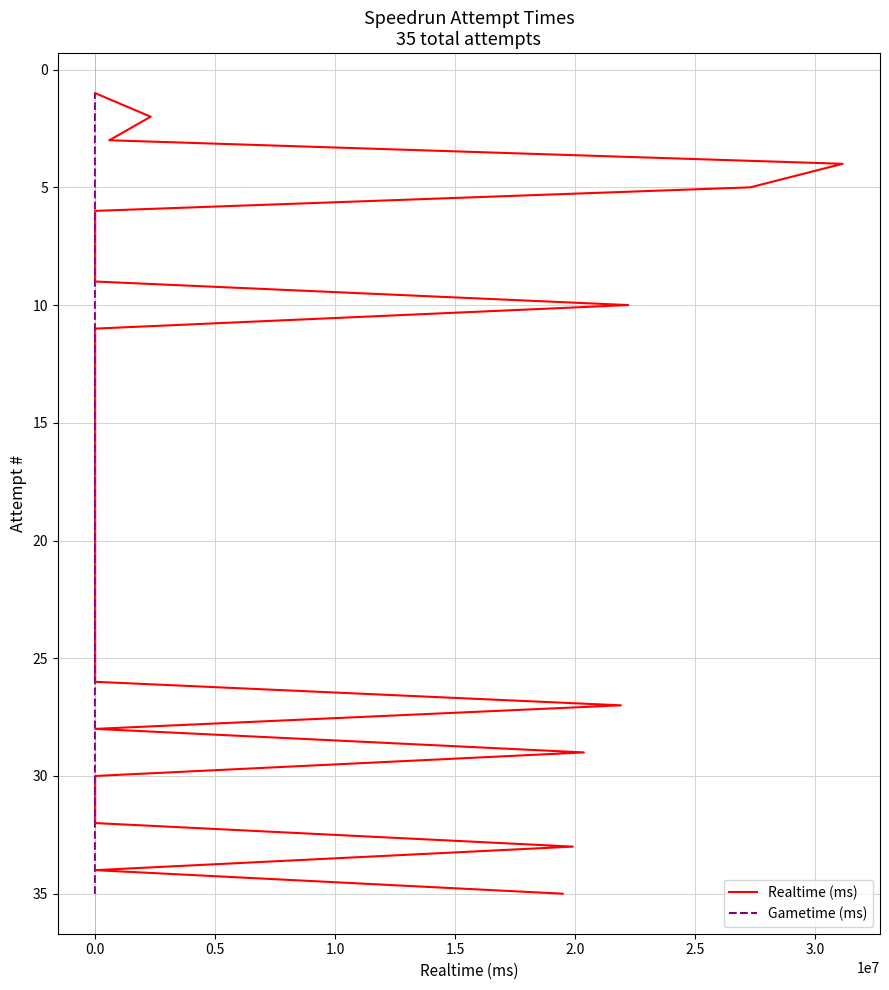

The value of Gametime (ms) at 0.0 is 4. True or false?

False